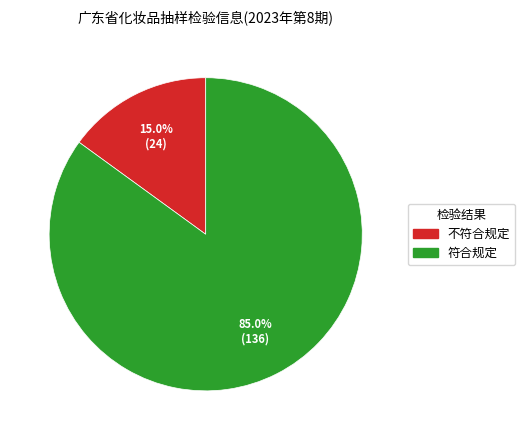

True or false: 符合规定 accounts for 85% of the total.

True